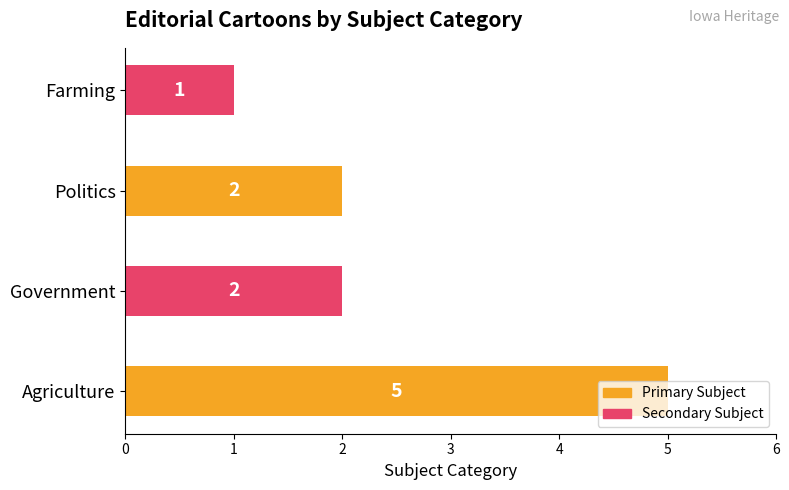

What is the sum of all values?

10